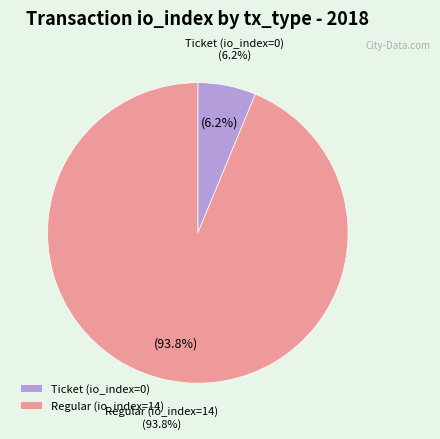

Is there a majority slice in this chart?

Yes